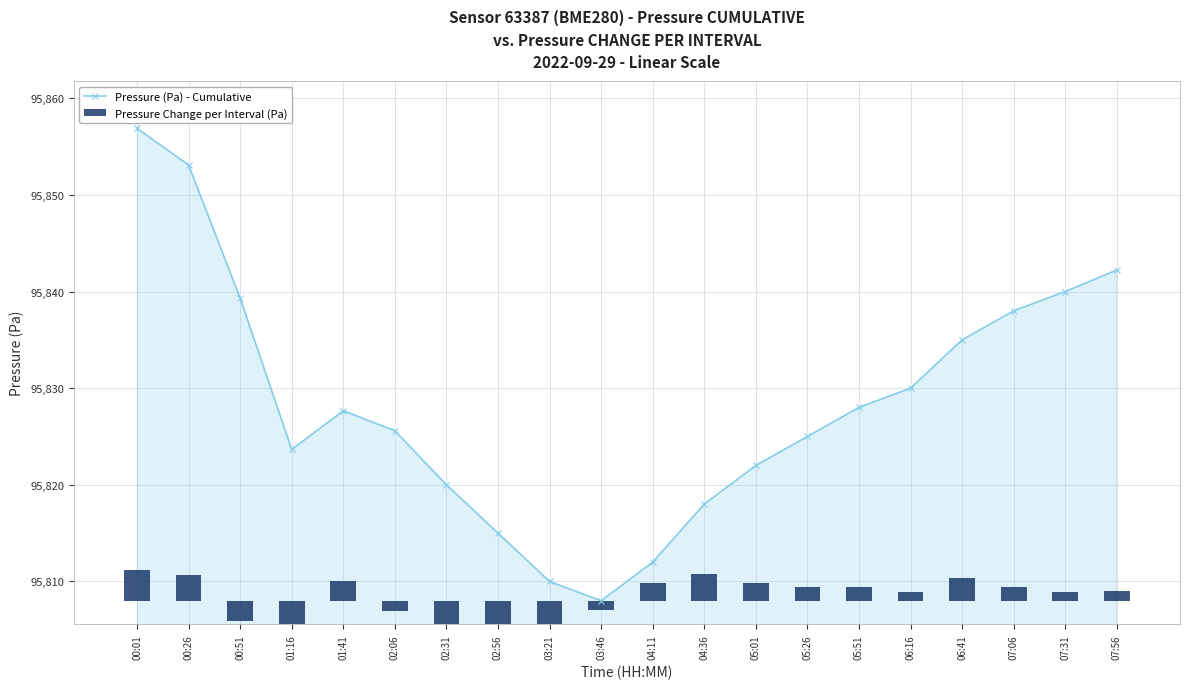

Which series has the largest total across all categories?

Pressure (Pa) - Cumulative